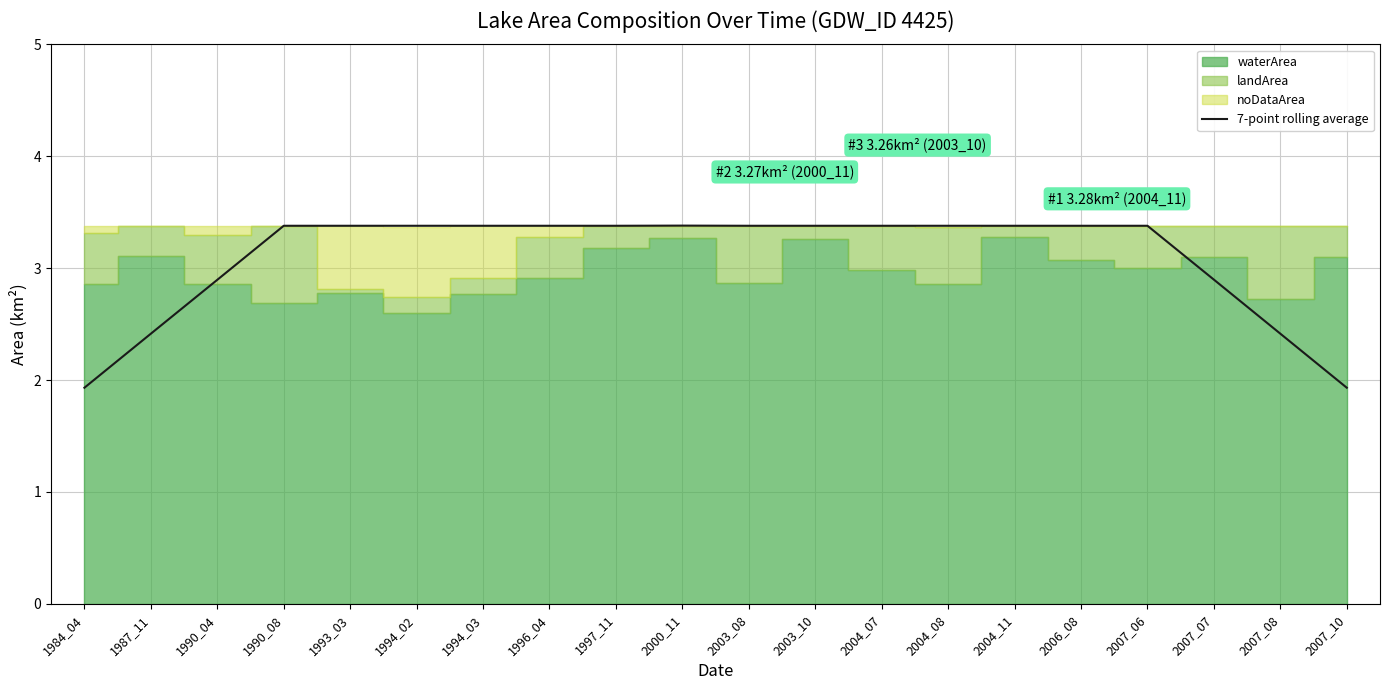

True or false: the data shows 1.5 at 1996_04.

False